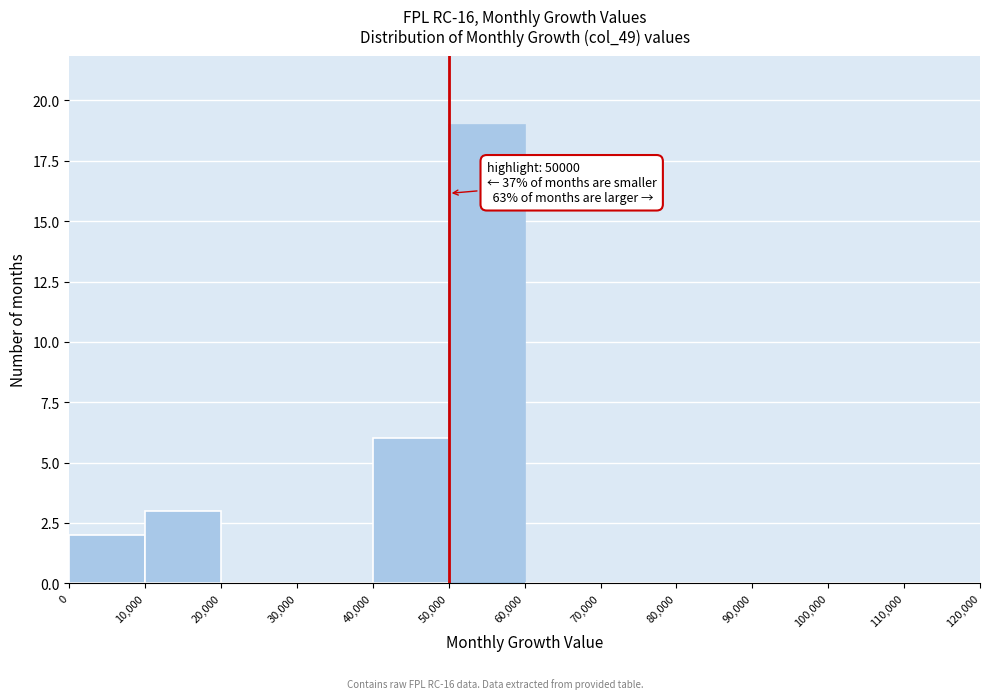

Which range on the x-axis has the tallest bar?

50,000 to 60,000